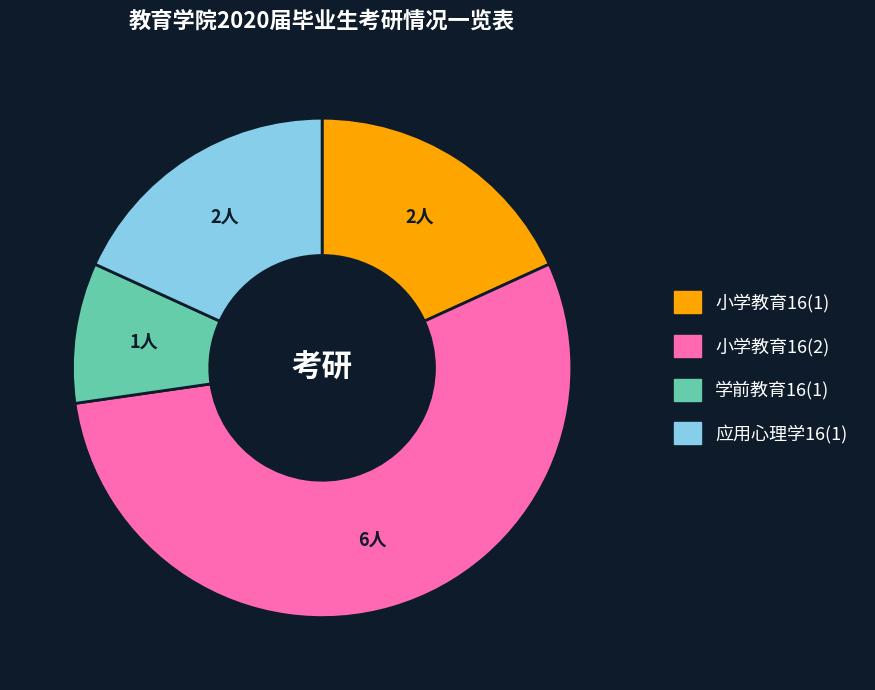

True or false: 小学教育16(2) accounts for 63% of the total.

False